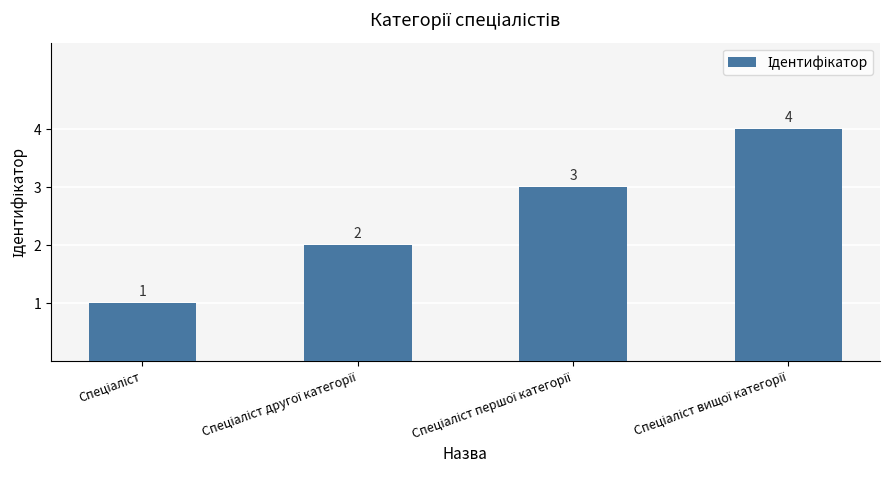

Count the values in the range 2 to 4.

3